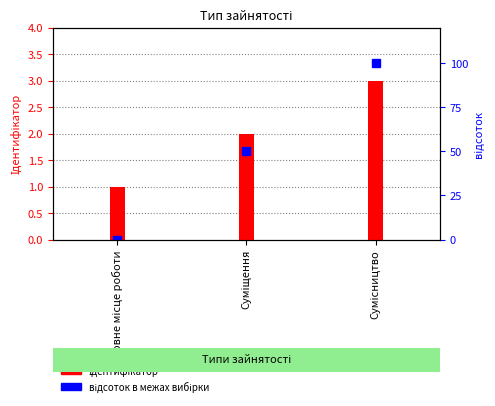

Rank the series by their average value, from highest to lowest.

відсоток в межах вибірки, Ідентифікатор